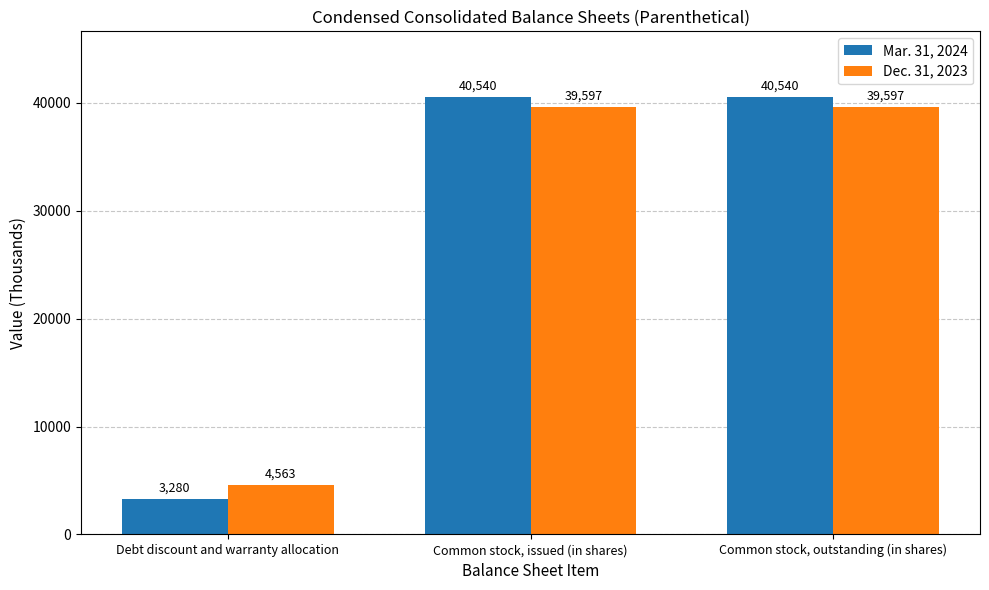

What is the sum of all Mar. 31, 2024 values?

84360